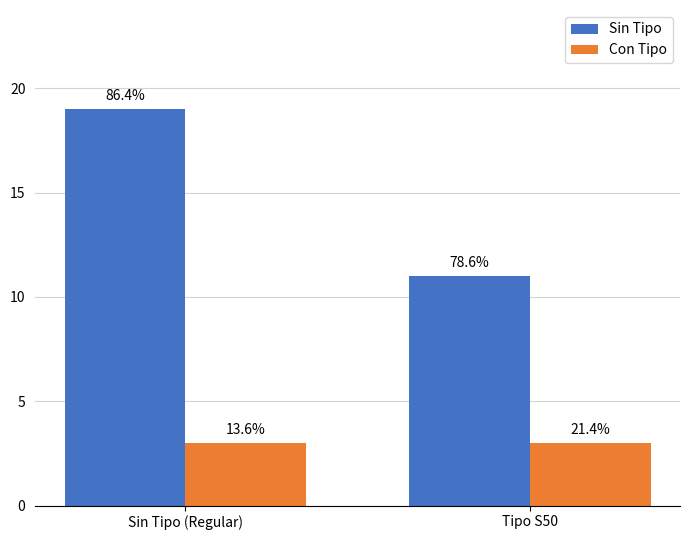

At how many categories does at least one series exceed 3?

2